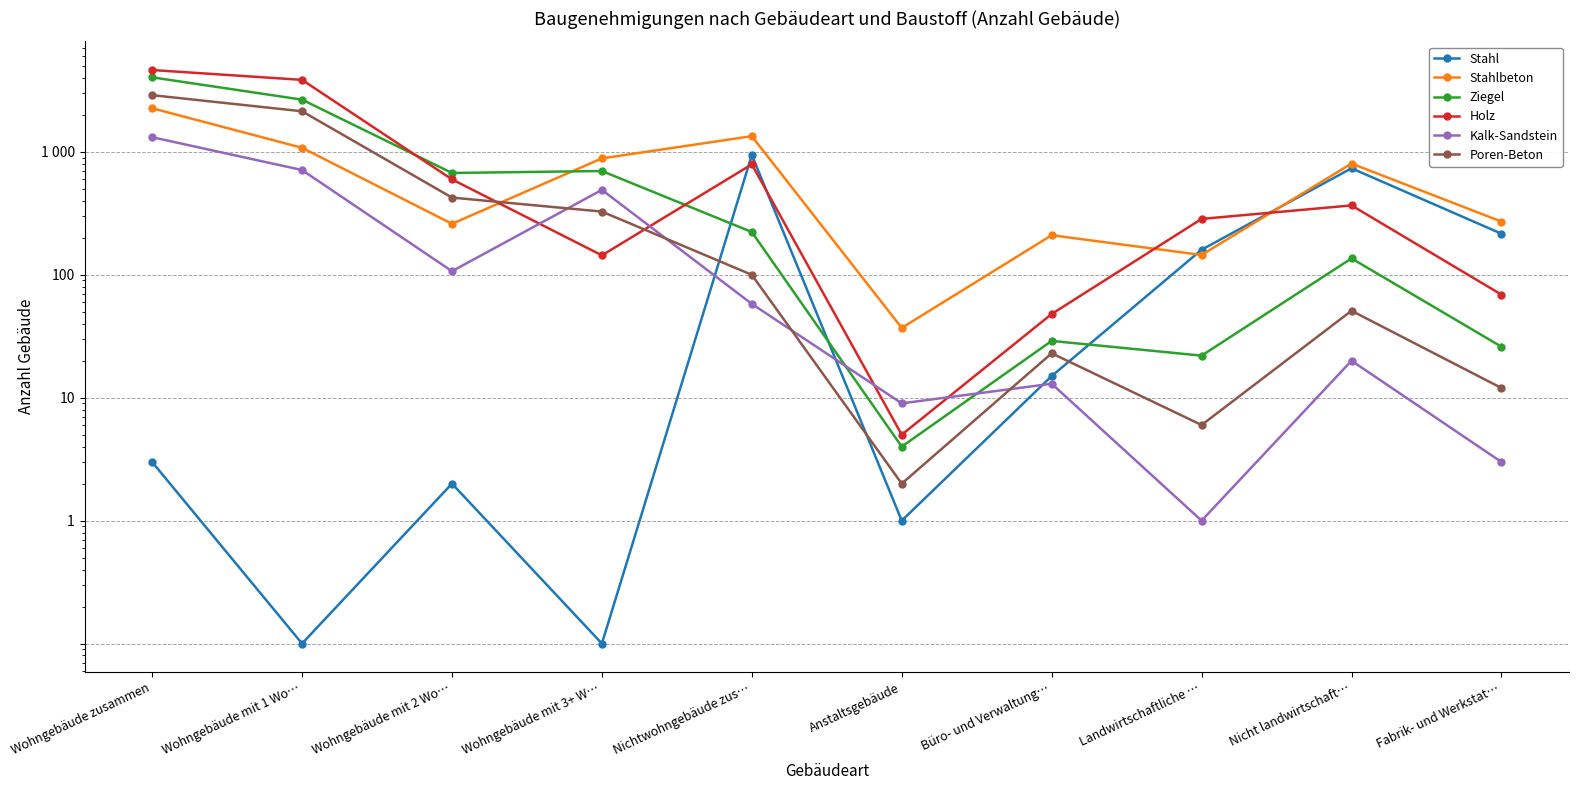

Which has a higher value, Landwirtschaftliche … or Nichtwohngebäude zus…?

Nichtwohngebäude zus…